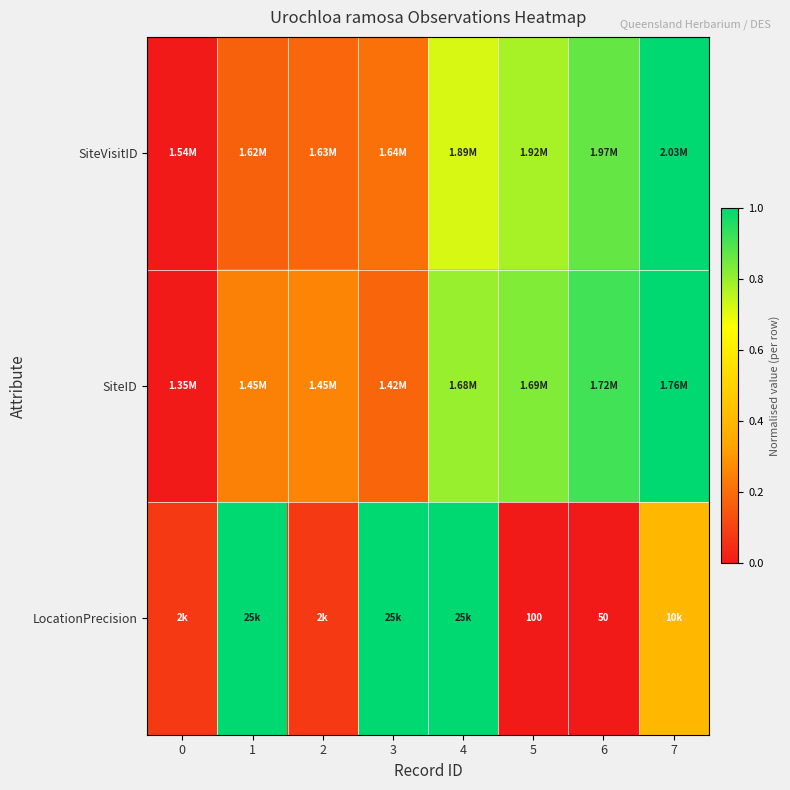

What value does the SiteID series have at 4?

0.8